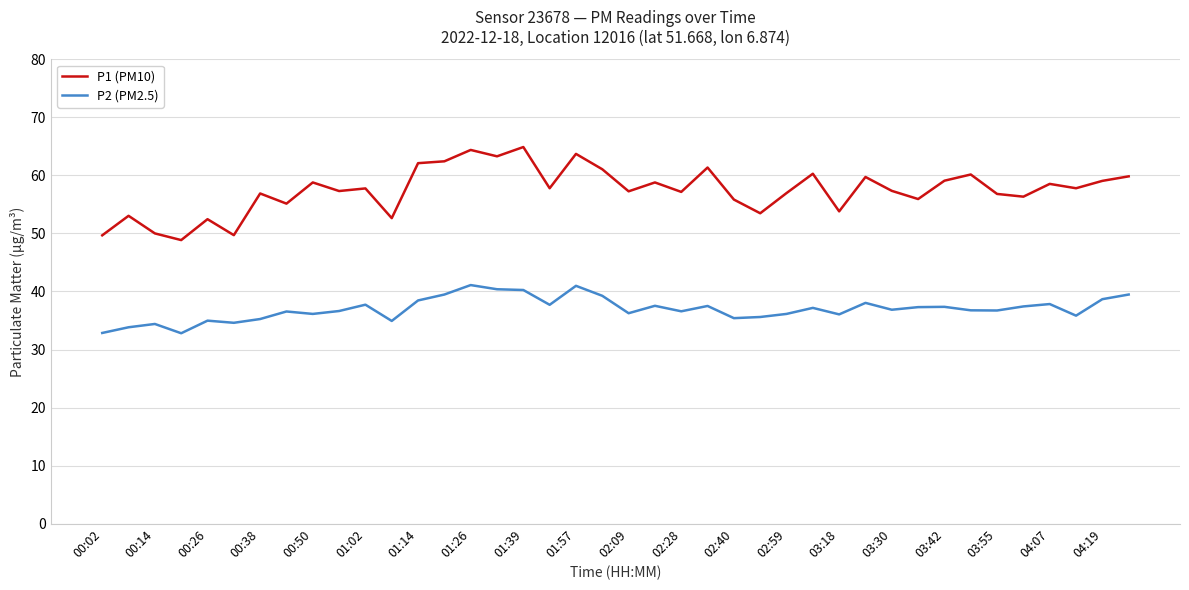

Which series has the widest spread of values?

P1 (PM10)